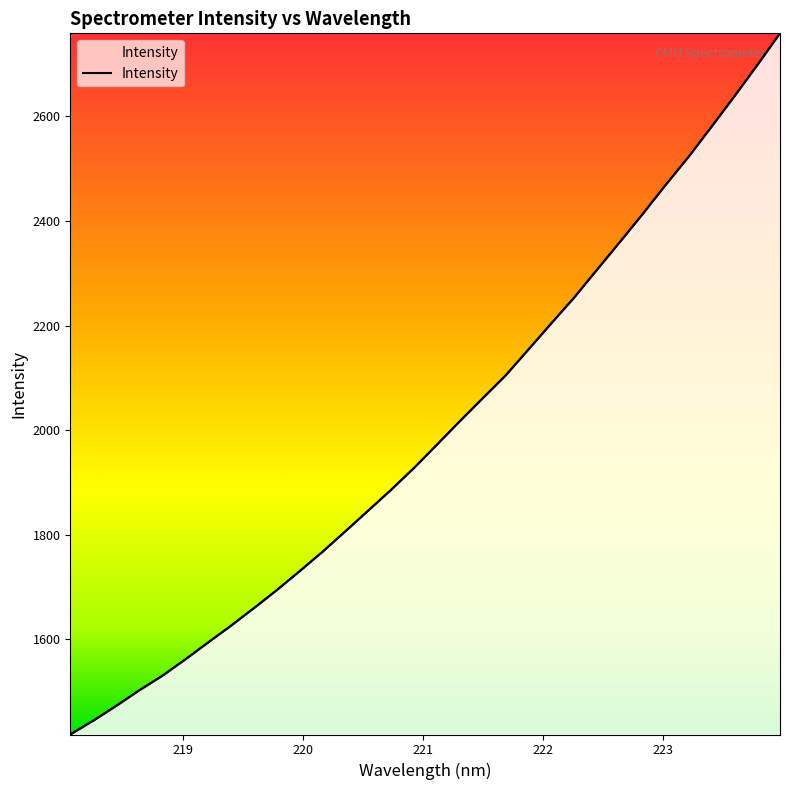

How many categories are shown in the chart?

32